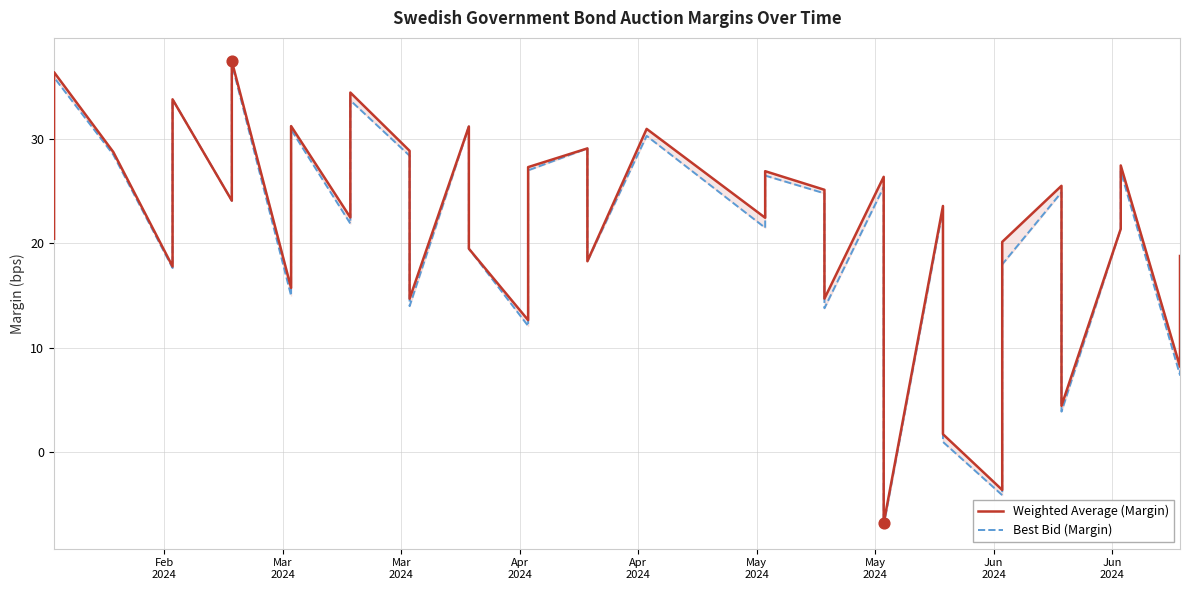

Which series has the largest Y range (max minus min)?

Weighted Average (Margin)